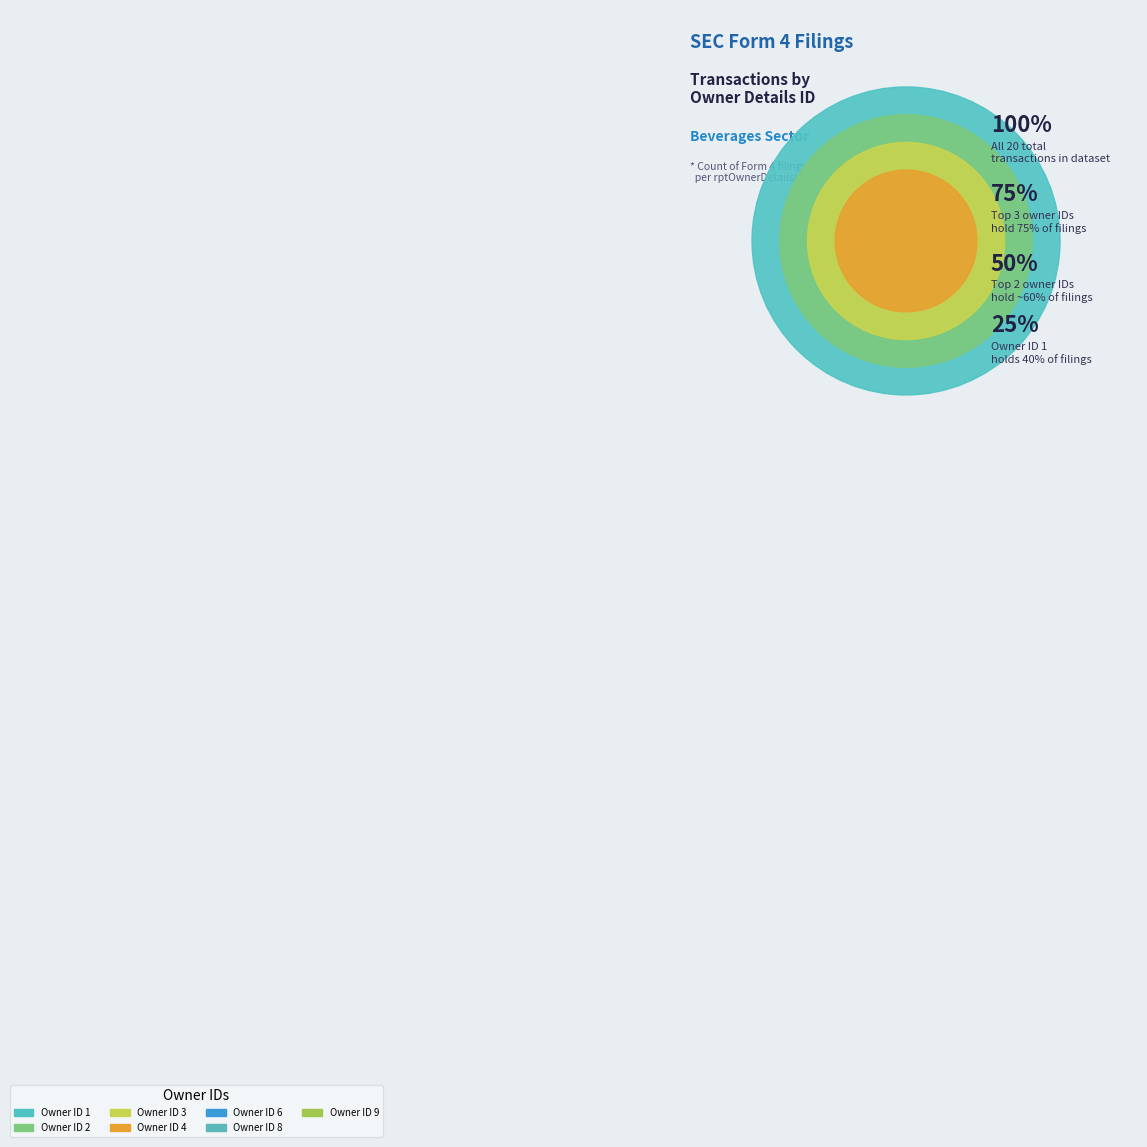

Is 1 the majority of the pie?

No